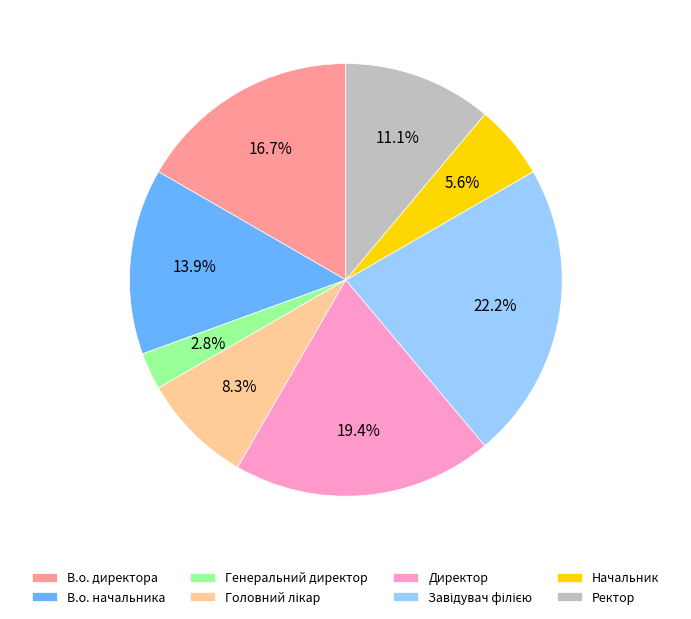

Do Генеральний директор and В.о. начальника together represent more than half of the pie?

No